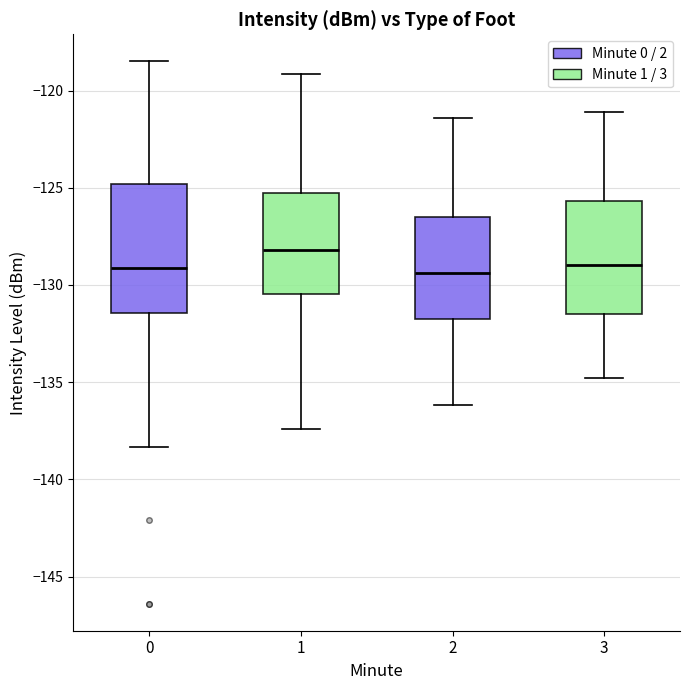

Reading left to right, read every box against the y-axis: the position of its median line, the range the box covers, and the ends of its whiskers. The values are not printed on the chart, so give them approximately, as read against the axis.

0: median -129.0, box -131.5 to -125.0, whiskers -138.5 to -118.5
1: median -128.0, box -130.5 to -125.5, whiskers -137.5 to -119.0
2: median -129.5, box -131.5 to -126.5, whiskers -136.0 to -121.5
3: median -129.0, box -131.5 to -125.5, whiskers -135.0 to -121.0